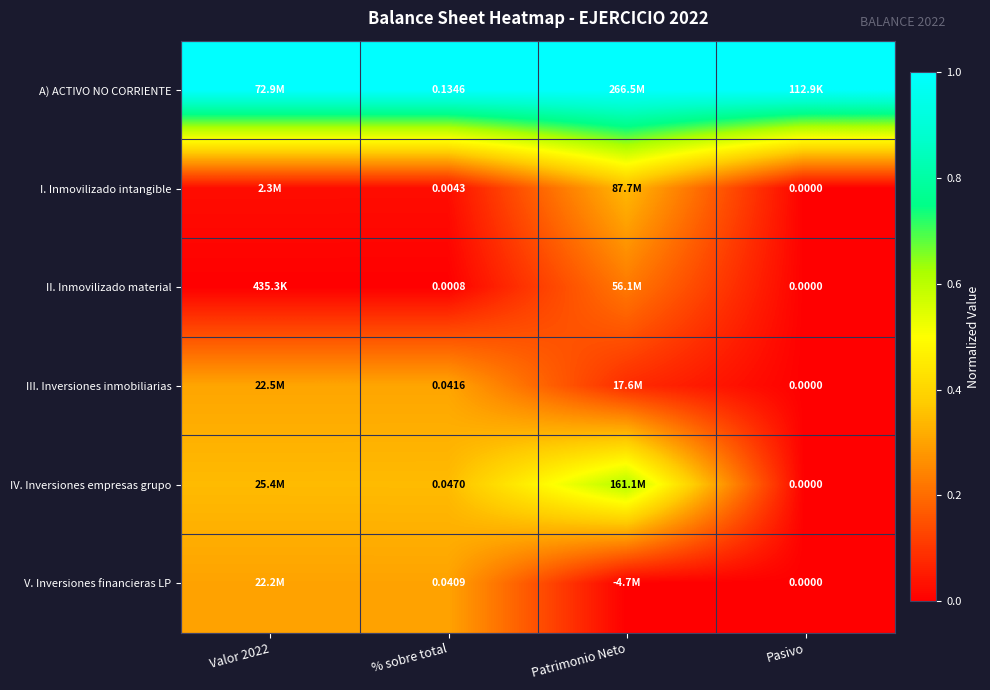

At how many categories does at least one series exceed 0?

4